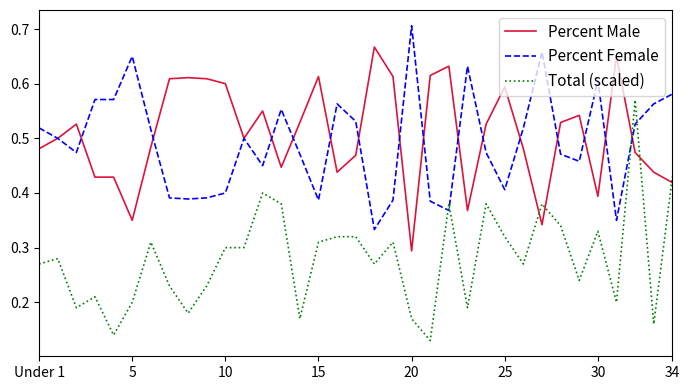

How many lines are shown in the chart?

3